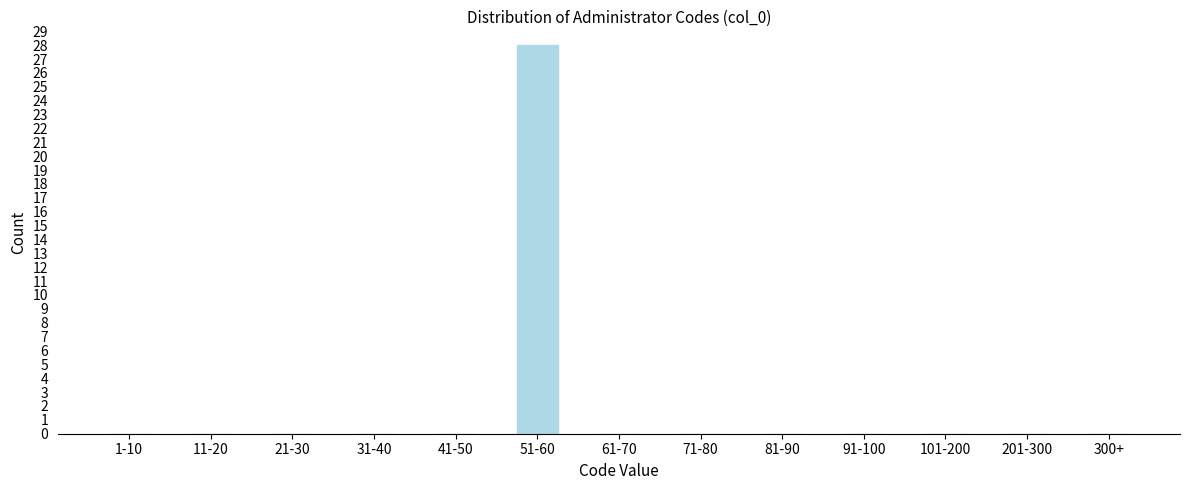

Reading left to right, what are all the values shown in this chart?

1-10=0	11-20=0	21-30=0	31-40=0	41-50=0	51-60=28	61-70=0	71-80=0	81-90=0	91-100=0	101-200=0	201-300=0	300+=0